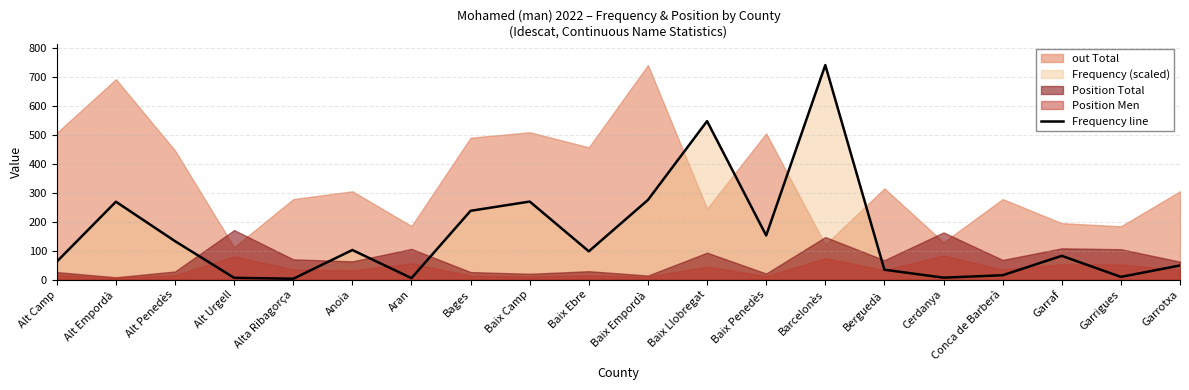

What is the value of the 9th point from the left?

269.5